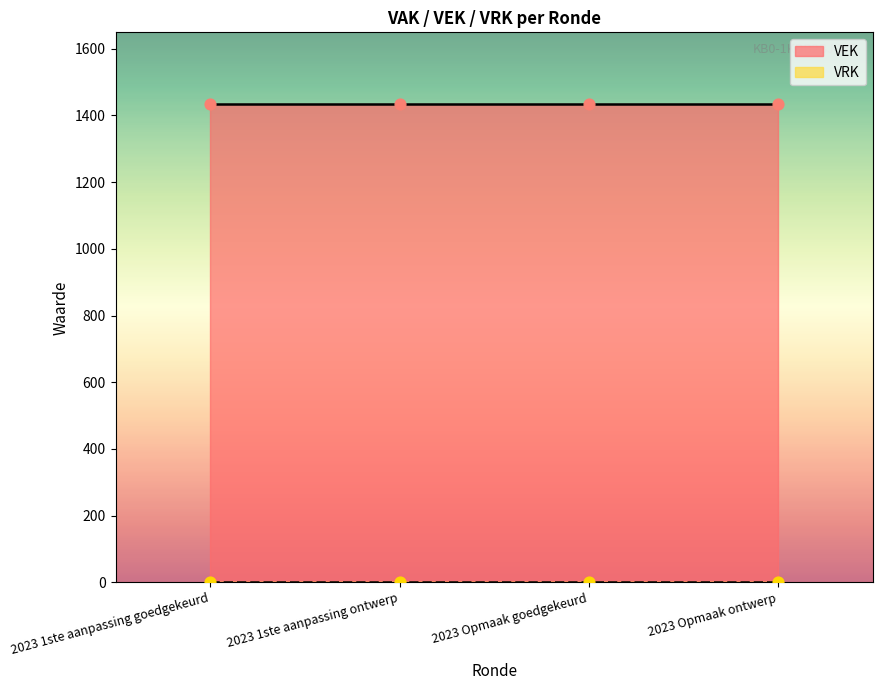

What are all the series names shown in the legend?

VEK, VRK